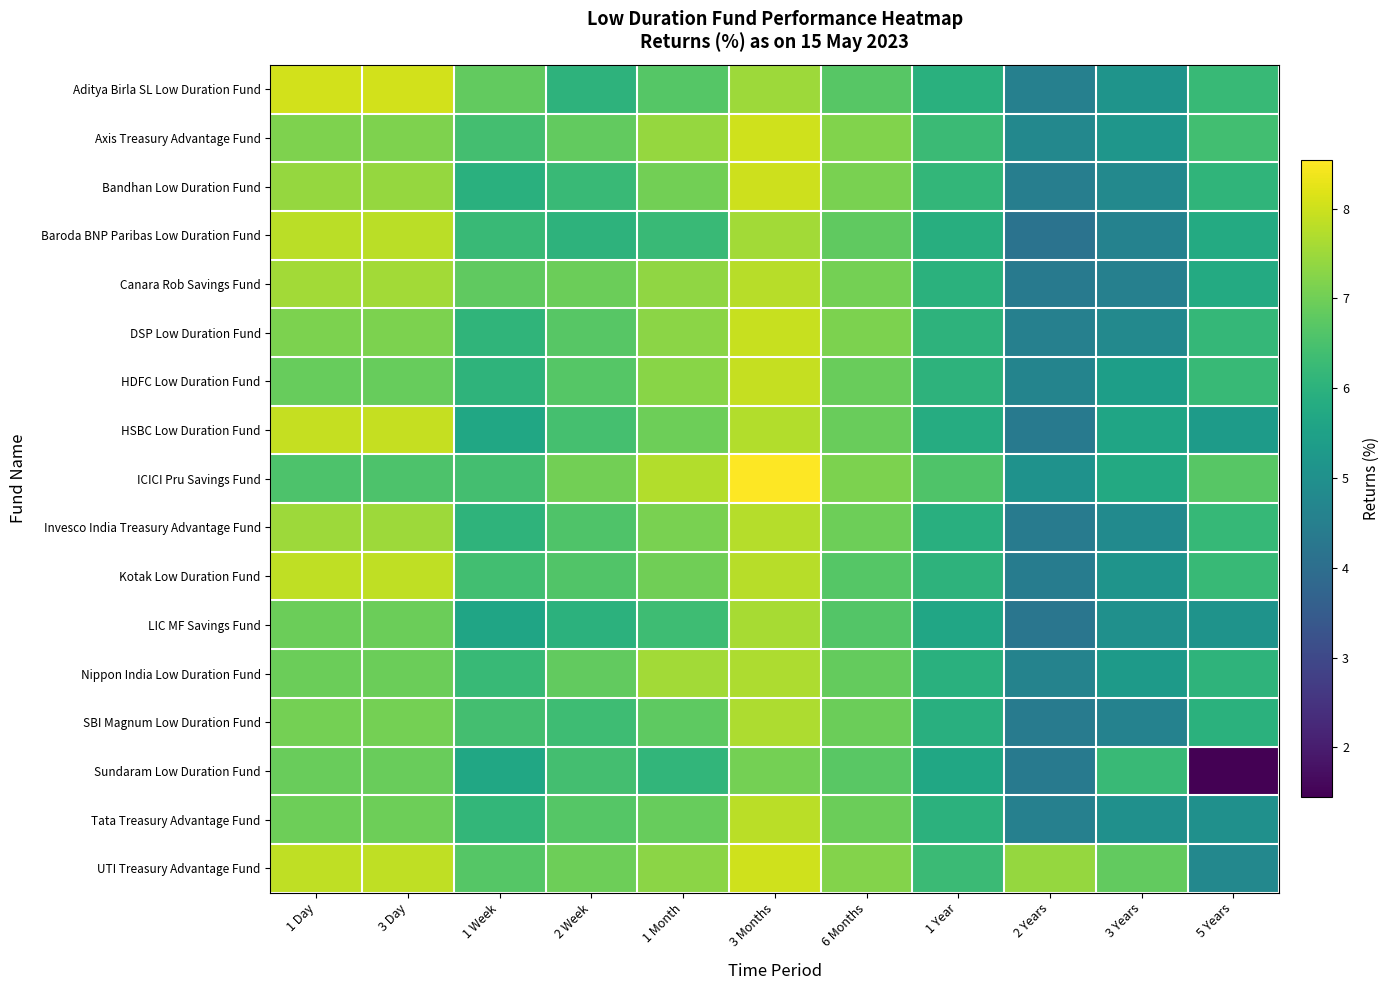

Which series has the largest total across all categories?

UTI Treasury Advantage Fund